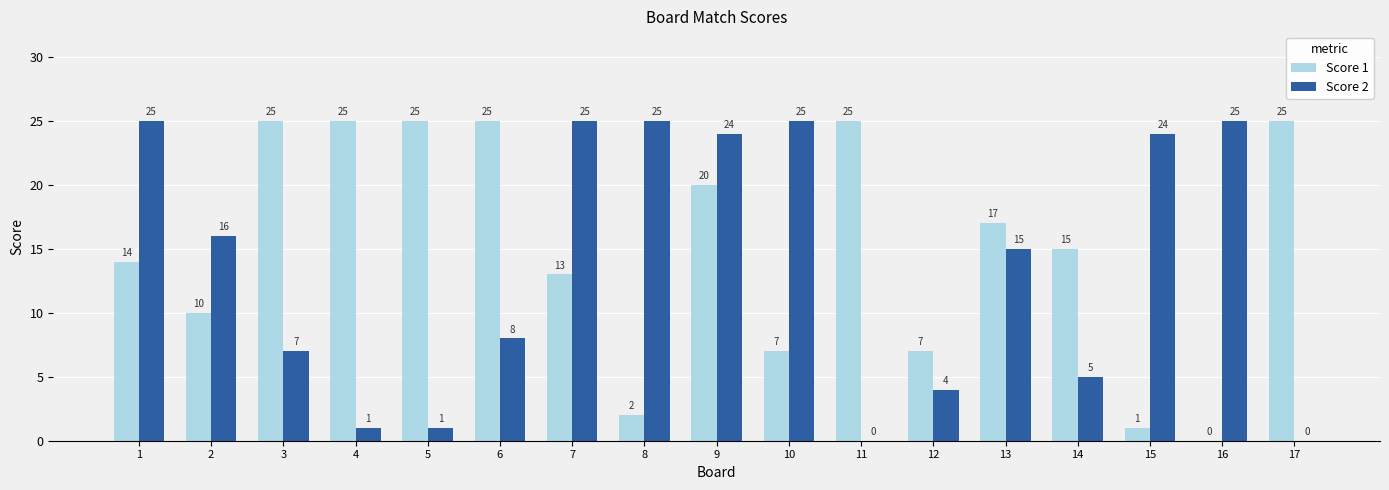

What is the sum of the Score 2 values at 11 and 15?

24